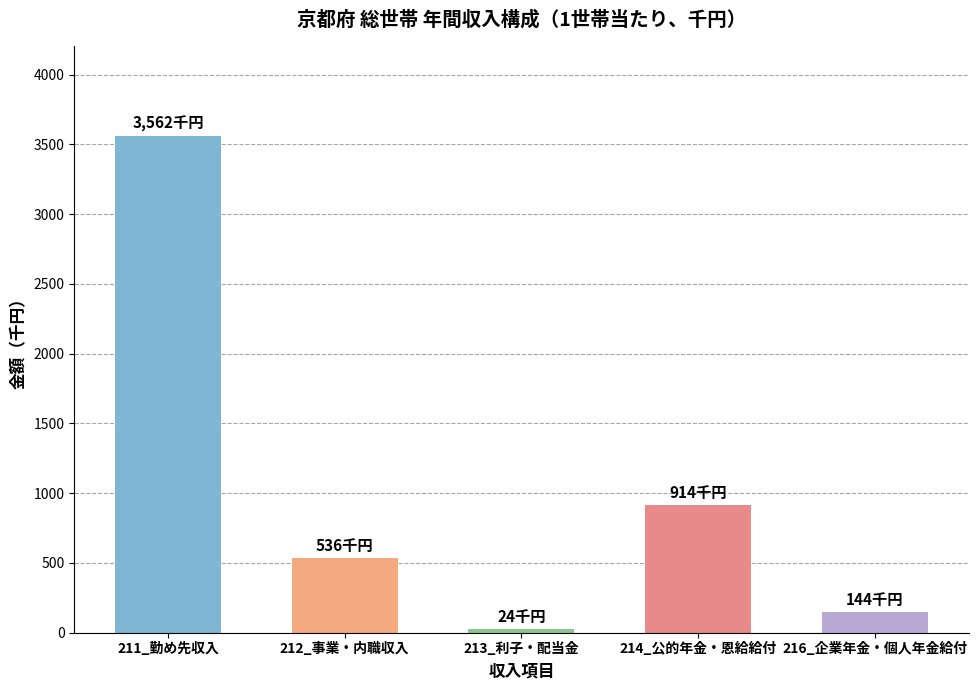

Reading left to right, list all the values displayed in this chart.

211_勤め先収入=3562	212_事業・内職収入=536	213_利子・配当金=24	214_公的年金・恩給給付=914	216_企業年金・個人年金給付=144